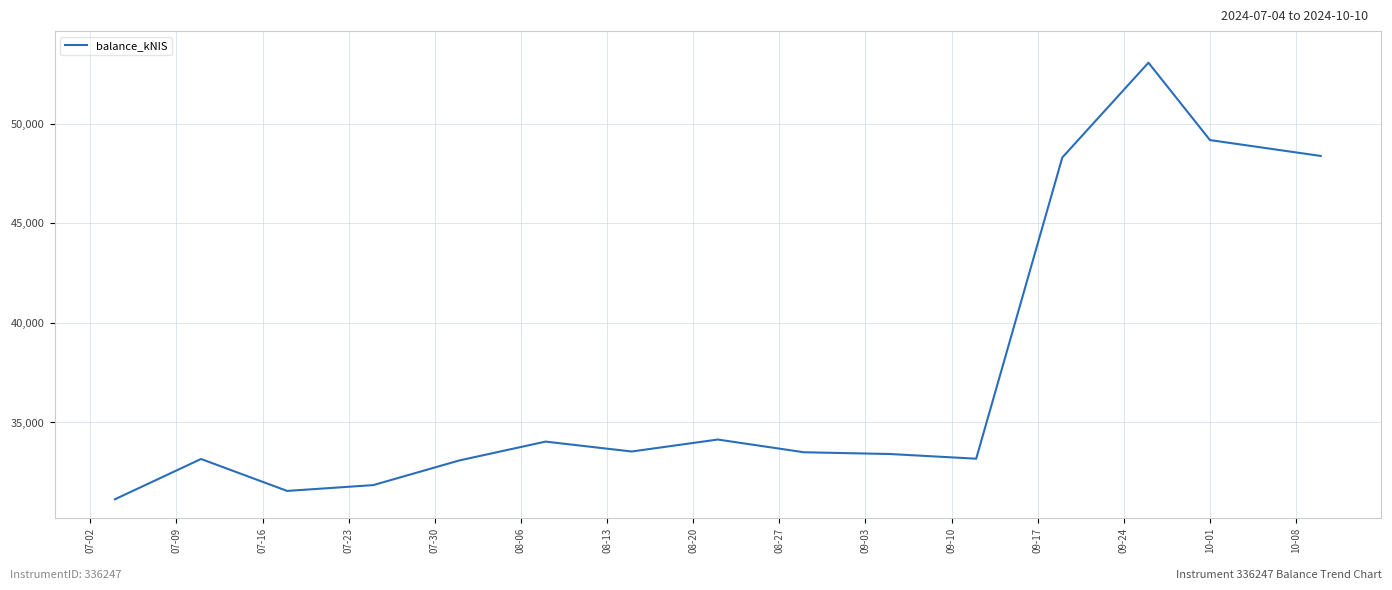

What is the smallest value displayed?

31143.4